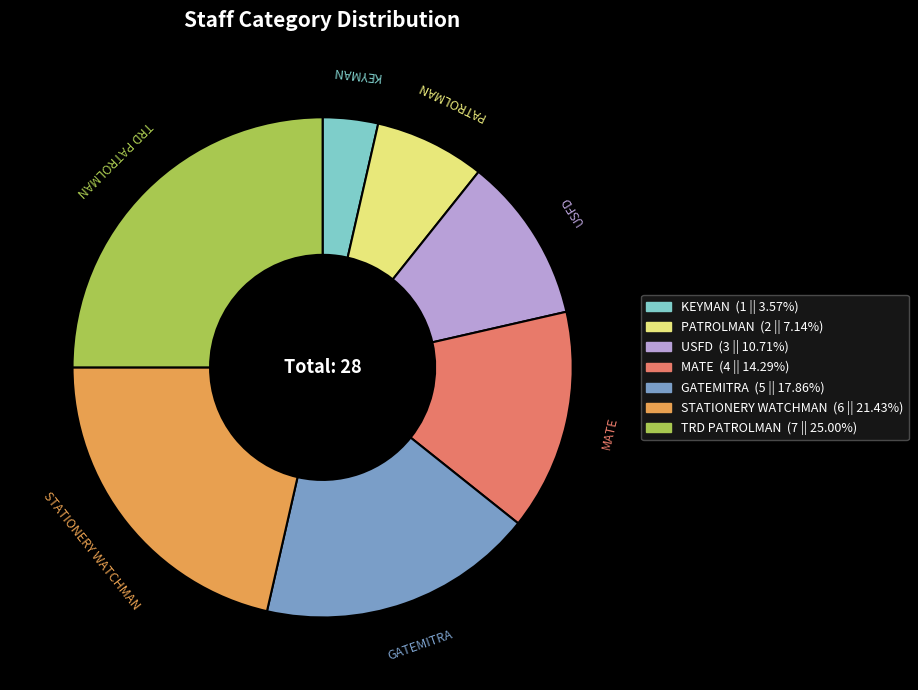

Do STATIONERY WATCHMAN and PATROLMAN together represent more than half of the pie?

No